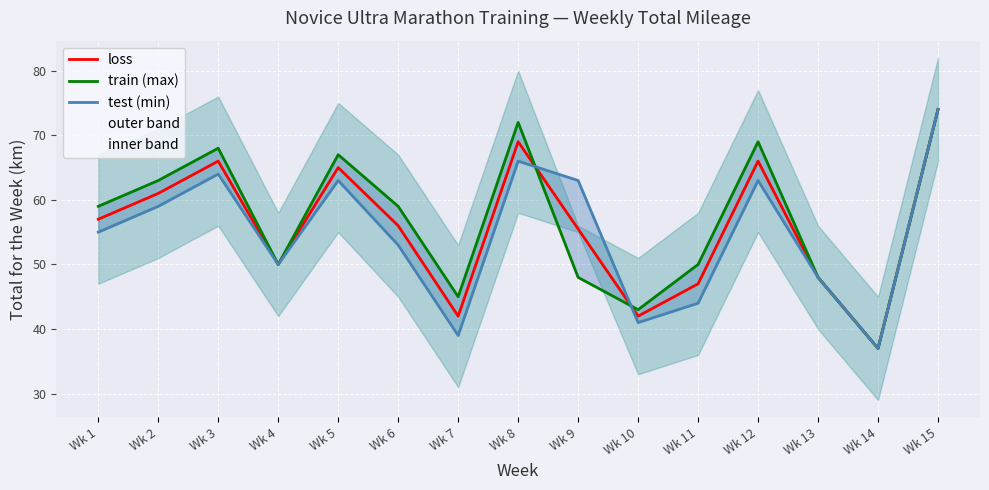

True or false: test (min) and loss intersect in this chart.

True